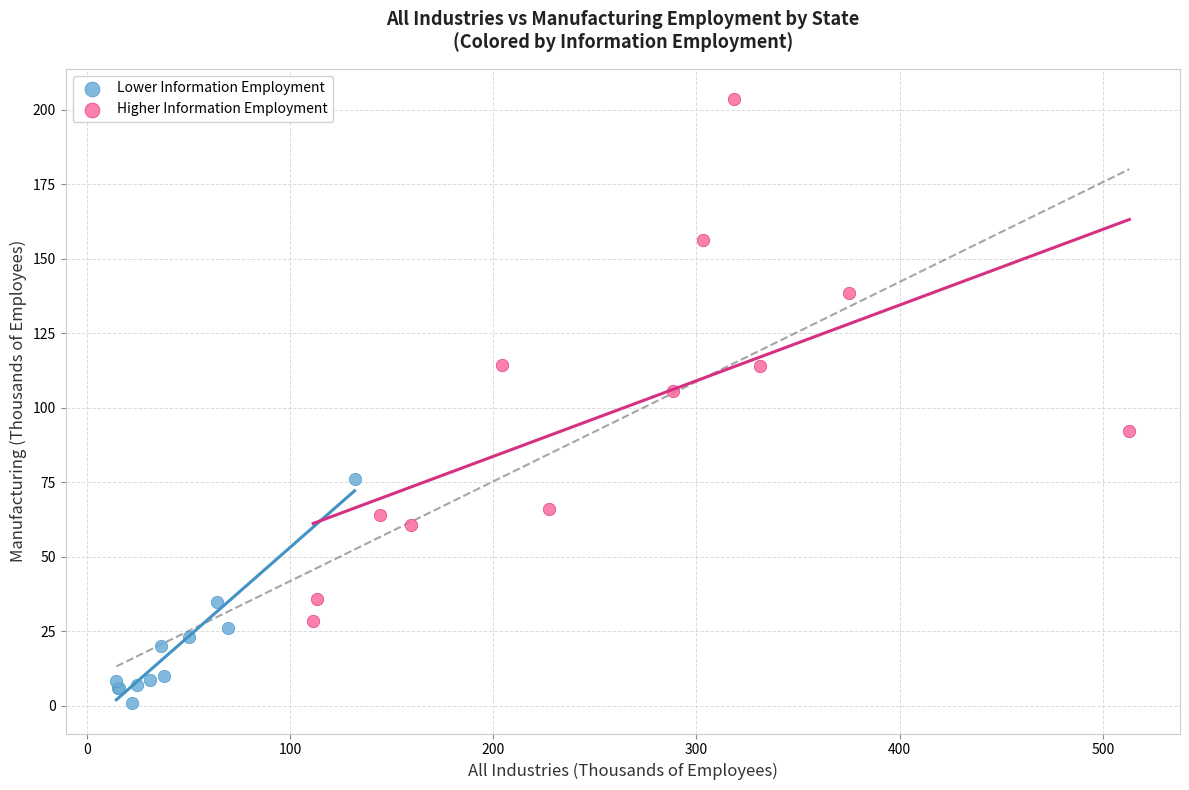

Which series contains the highest Y value?

Higher Information Employment